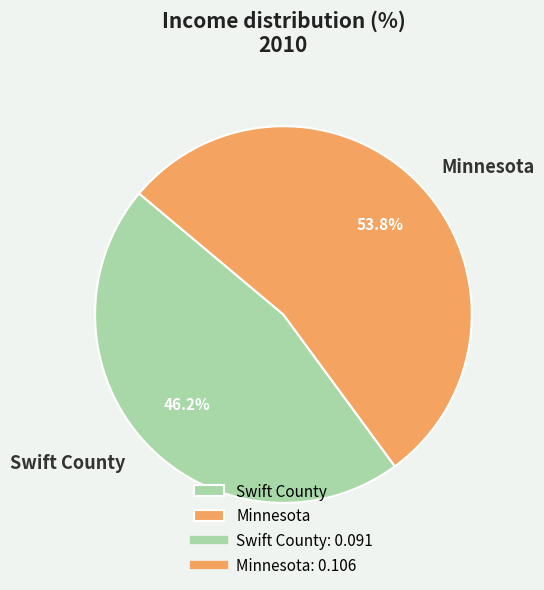

To the nearest percent, what percentage of the pie is Minnesota?

54%